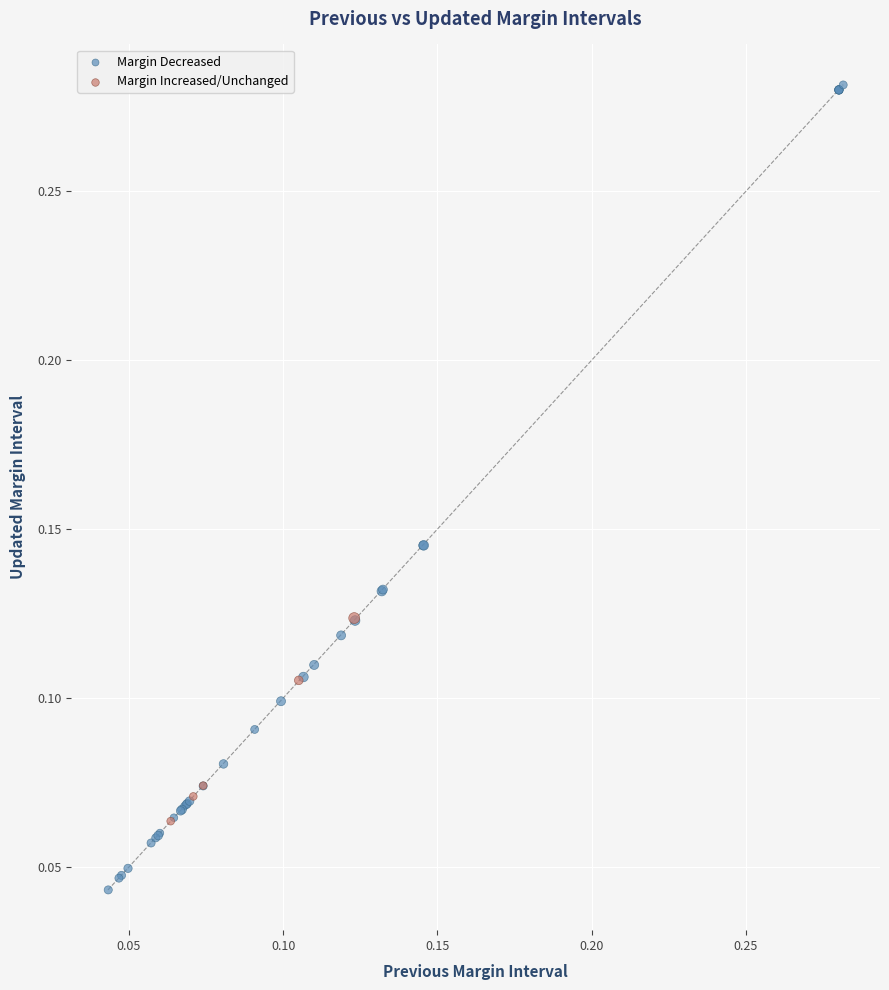

What are all the series names shown in the legend?

Margin Decreased, Margin Increased/Unchanged